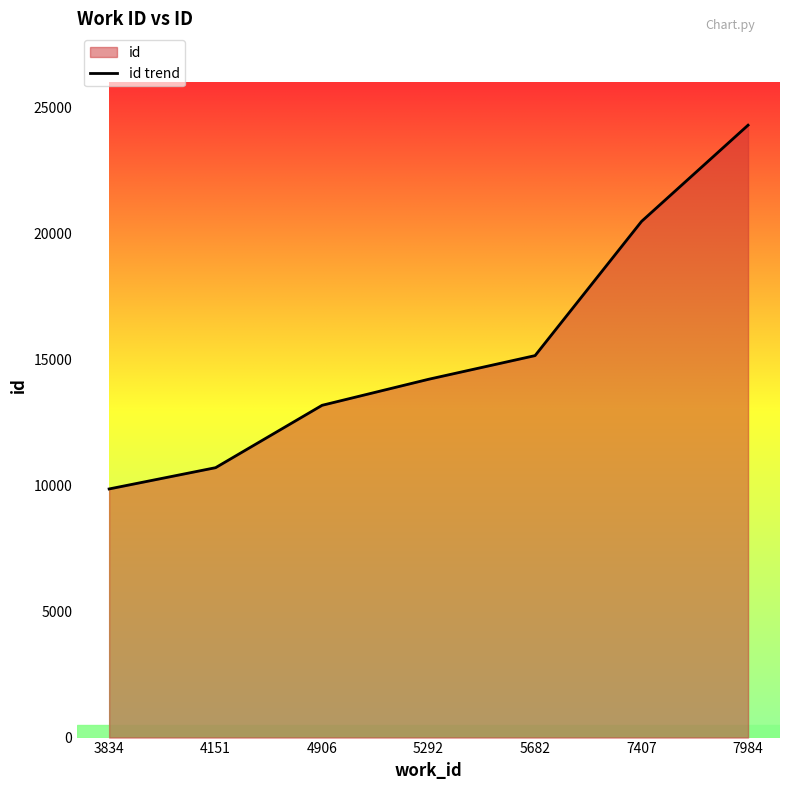

How many lines are shown in the chart?

1